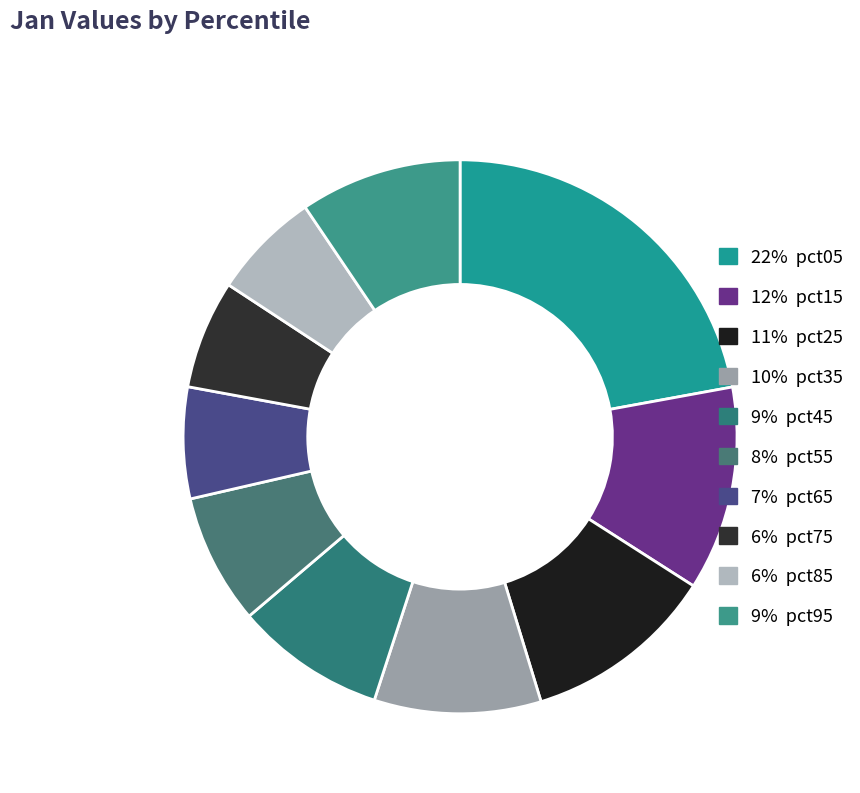

Rank the categories by value from highest to lowest.

pct05, pct15, pct25, pct35, pct95, pct45, pct55, pct65, pct75, pct85